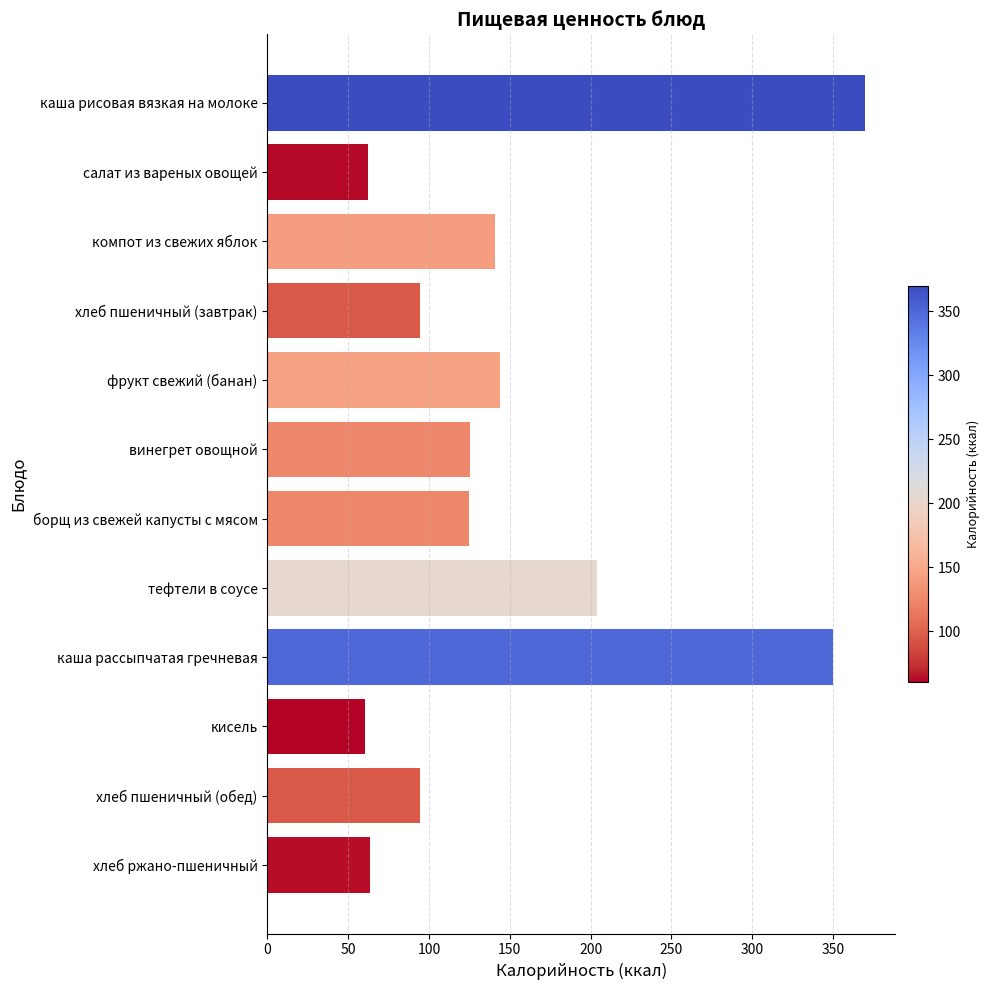

The value at хлеб ржано-пшеничный is 13.0. True or false?

False